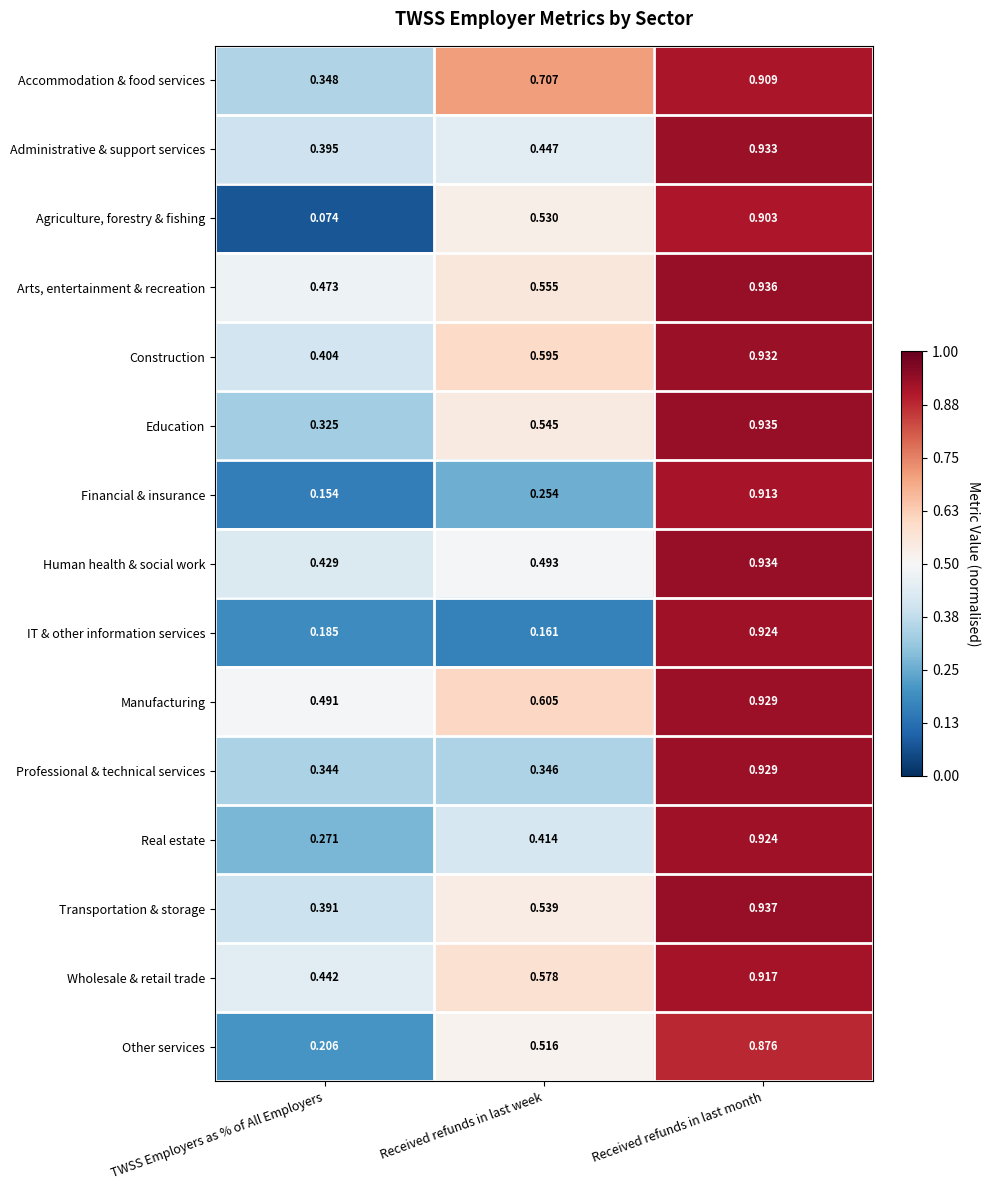

How many series are shown in this chart?

15